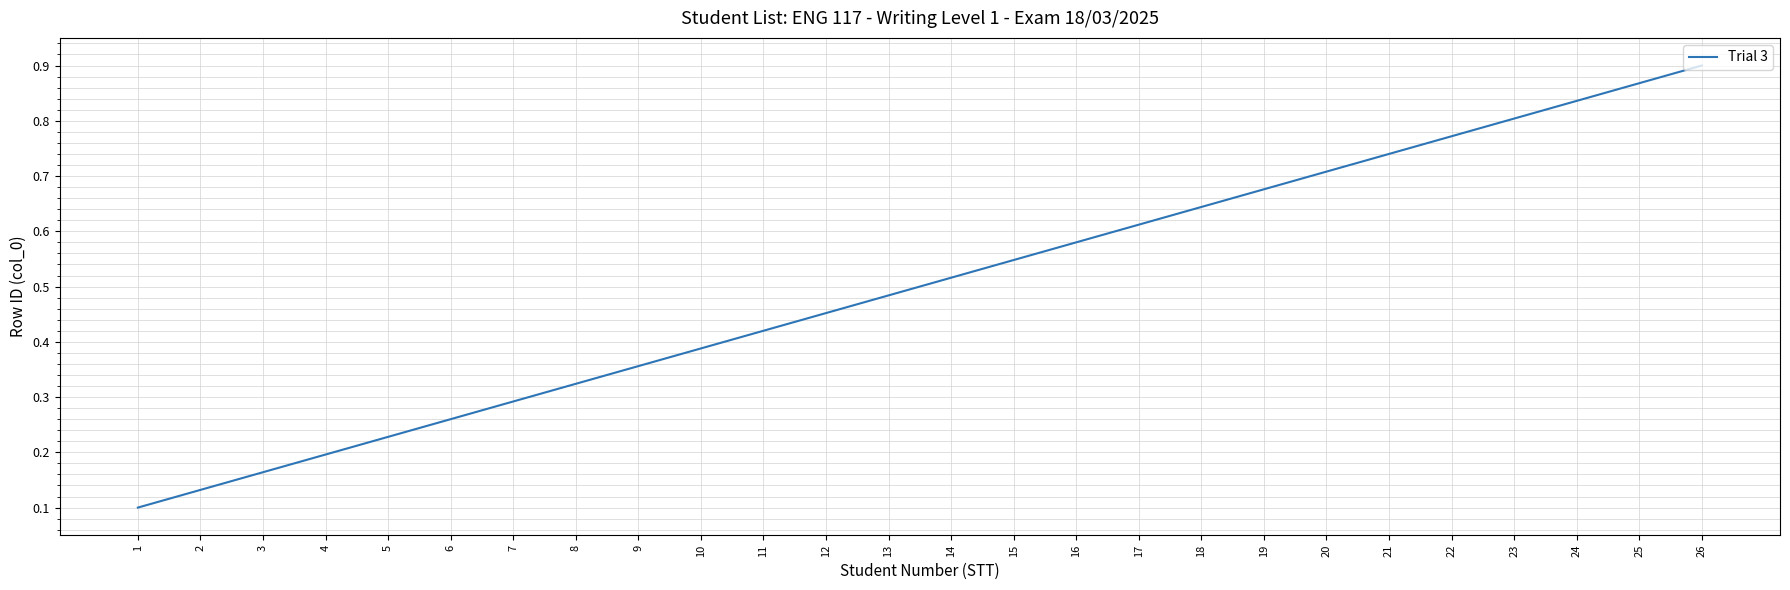

Where is the data nearest to the value 0?

1